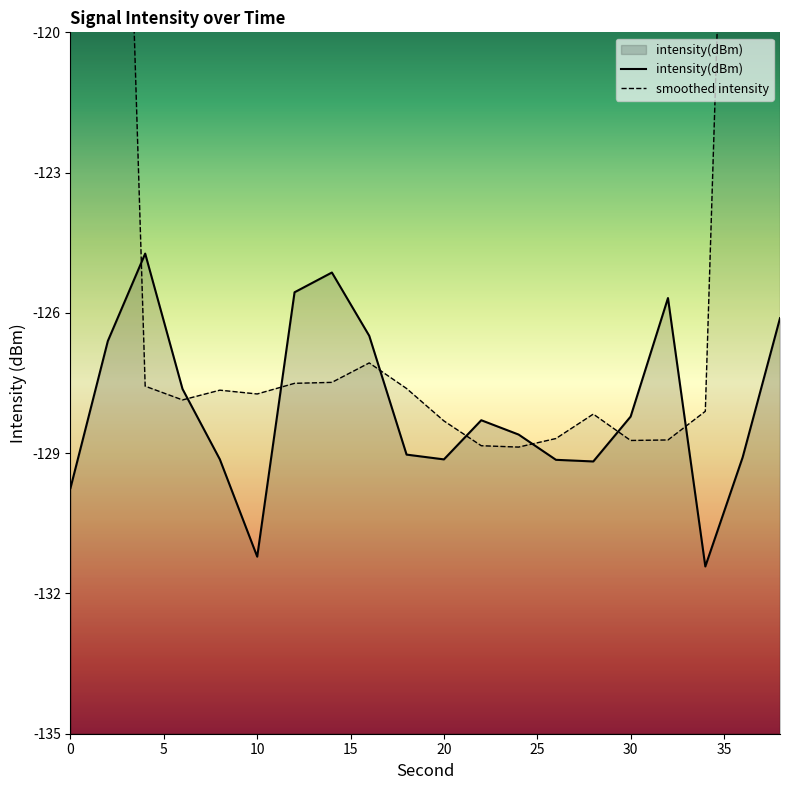

What is the difference between the second highest and minimum values?

6.3